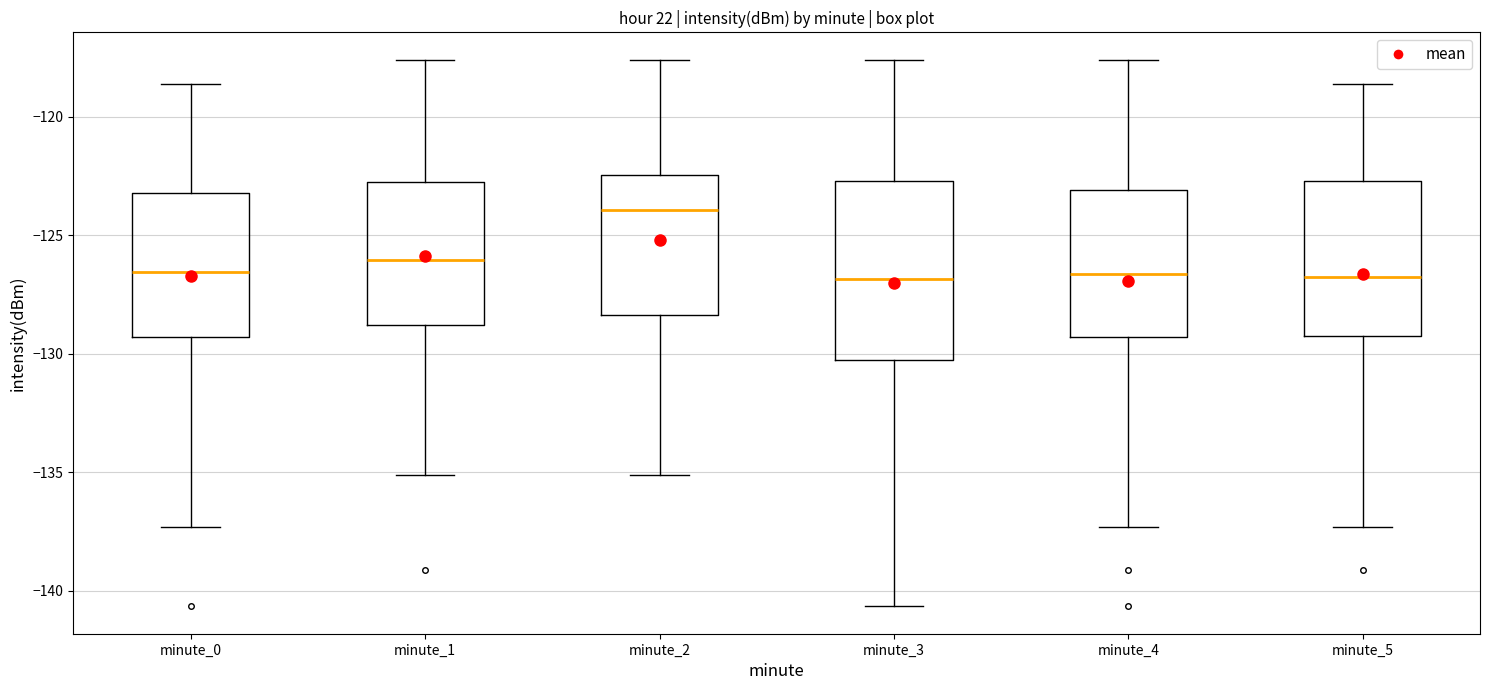

Comparing the boxes themselves (not the whiskers), which one is the tallest?

minute_3